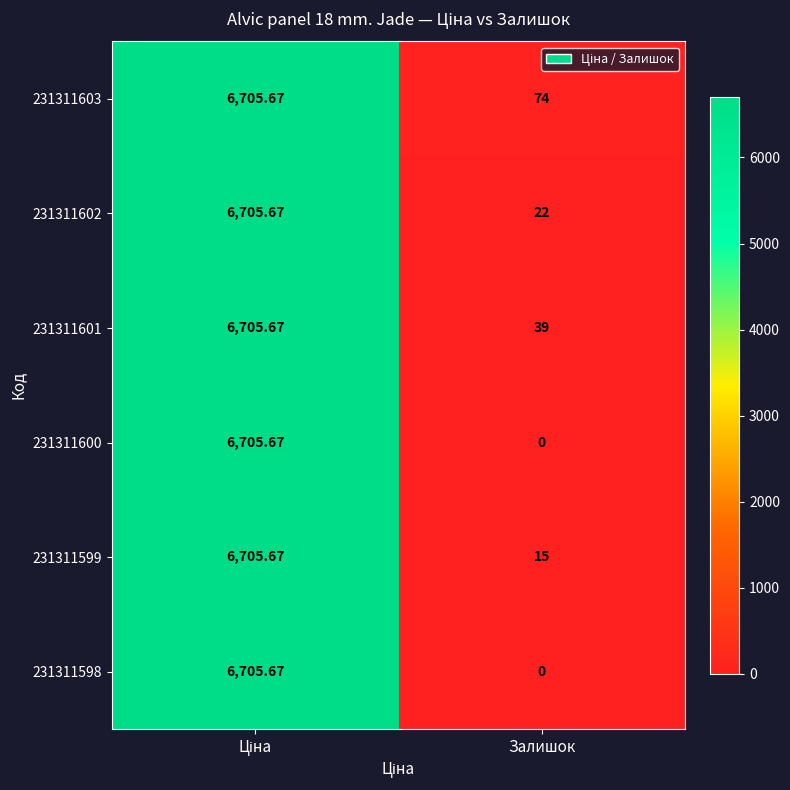

Is the value of 231311600 at Залишок greater than the value of 231311601 at Залишок?

No